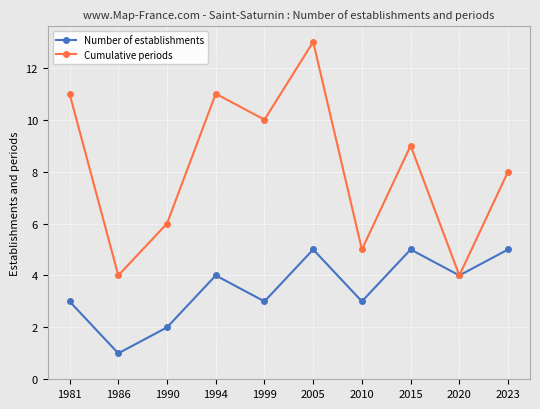

The Cumulative periods series shows 11 at 1994. True or false?

True